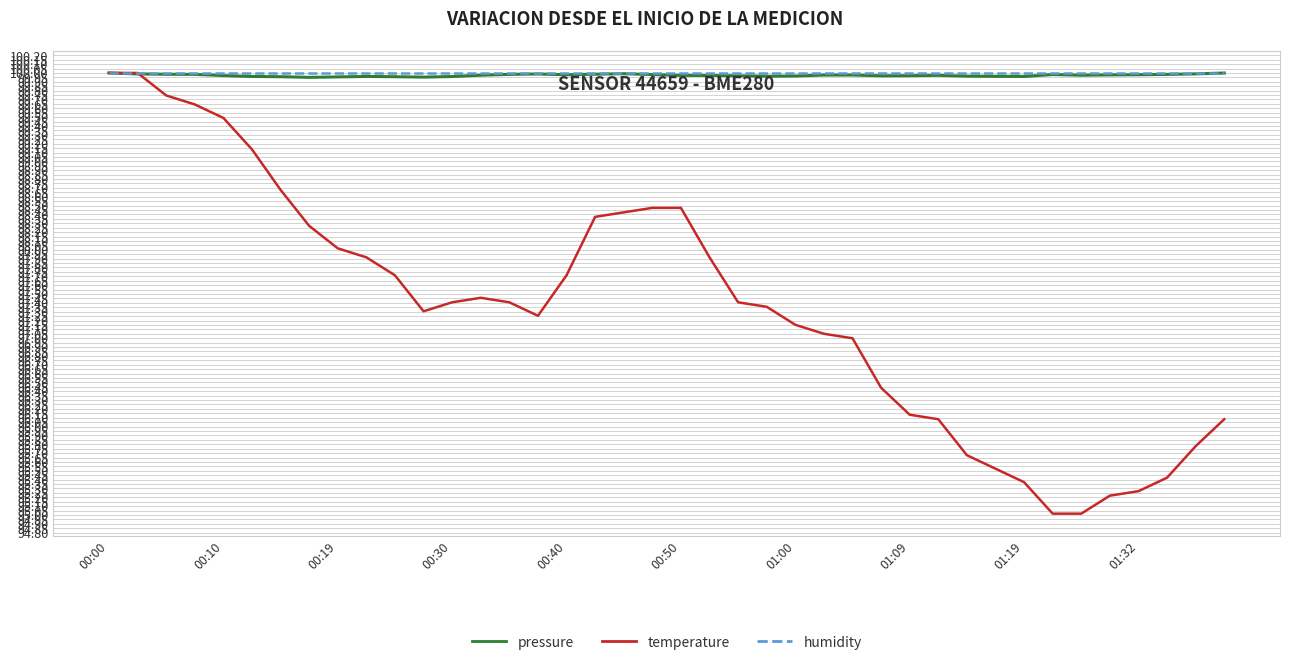

True or false: pressure has more than 2 interior local peaks.

True